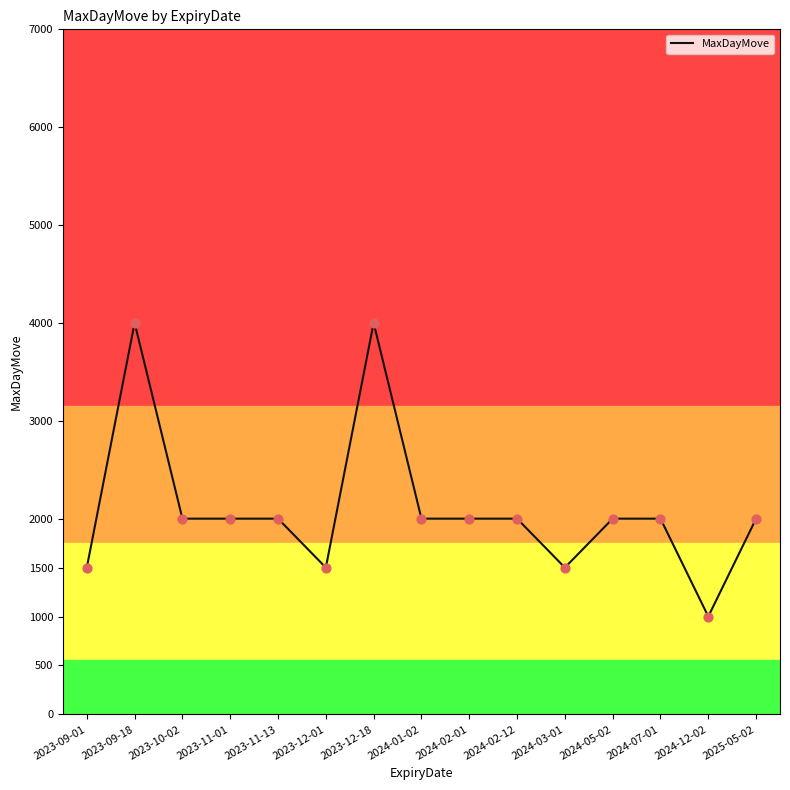

Which has a higher value, 2024-02-01 or 2023-09-01?

2024-02-01